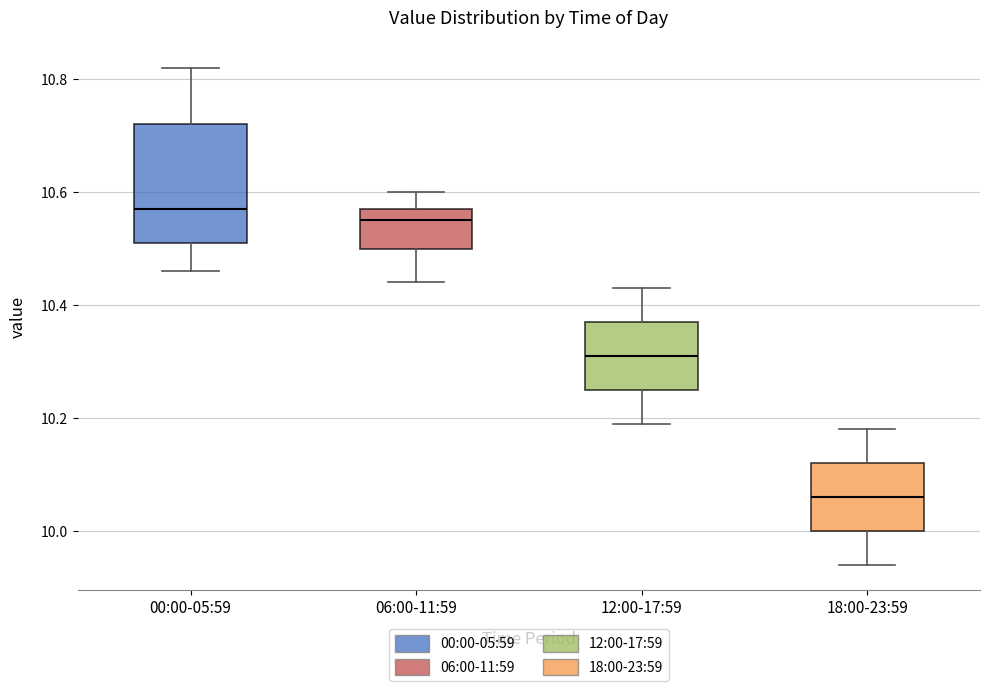

Which box has the lowest median line?

18:00-23:59